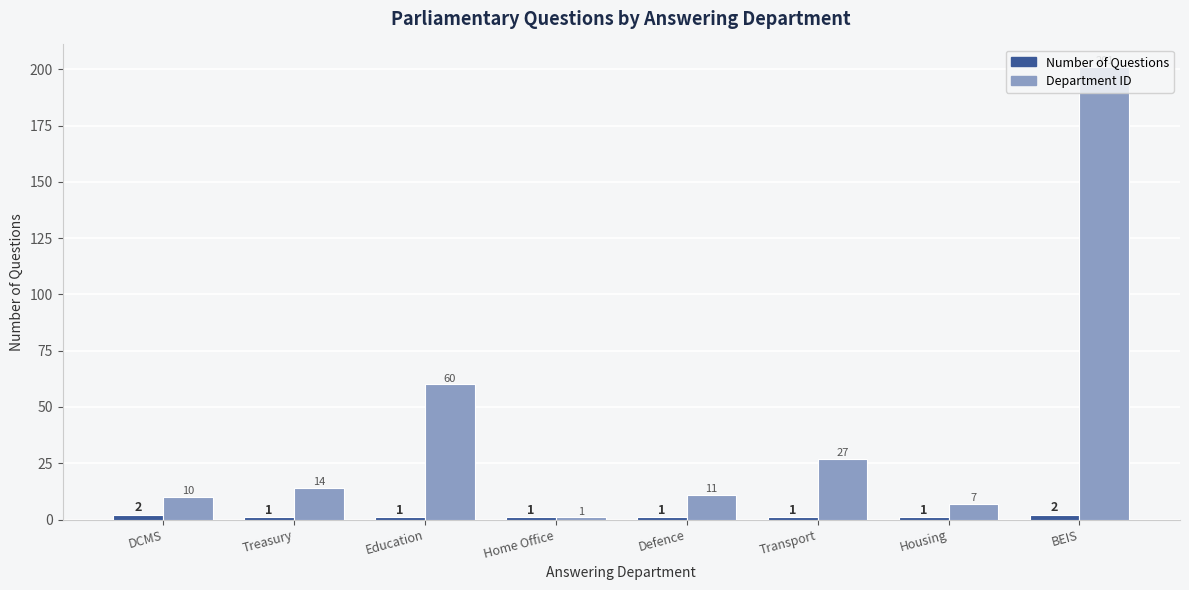

What is the difference between the Department ID values at Treasury and DCMS?

4